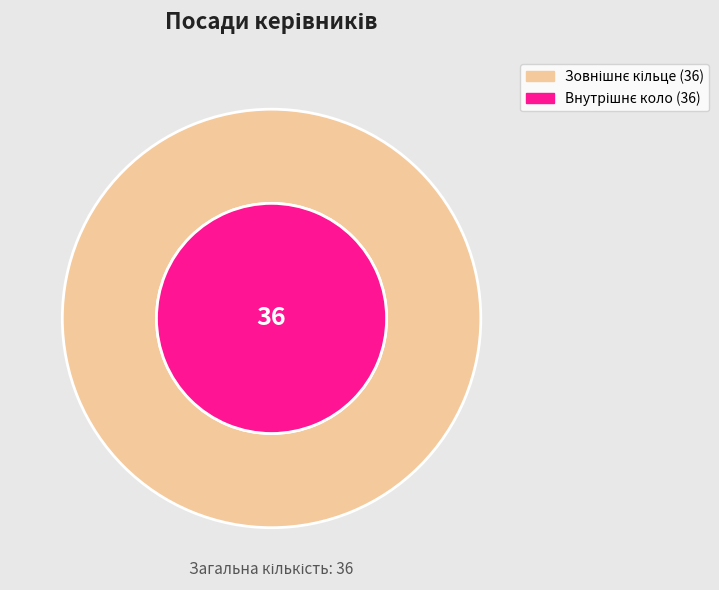

Is the sum of В.о. директора and Ректор greater than half?

No